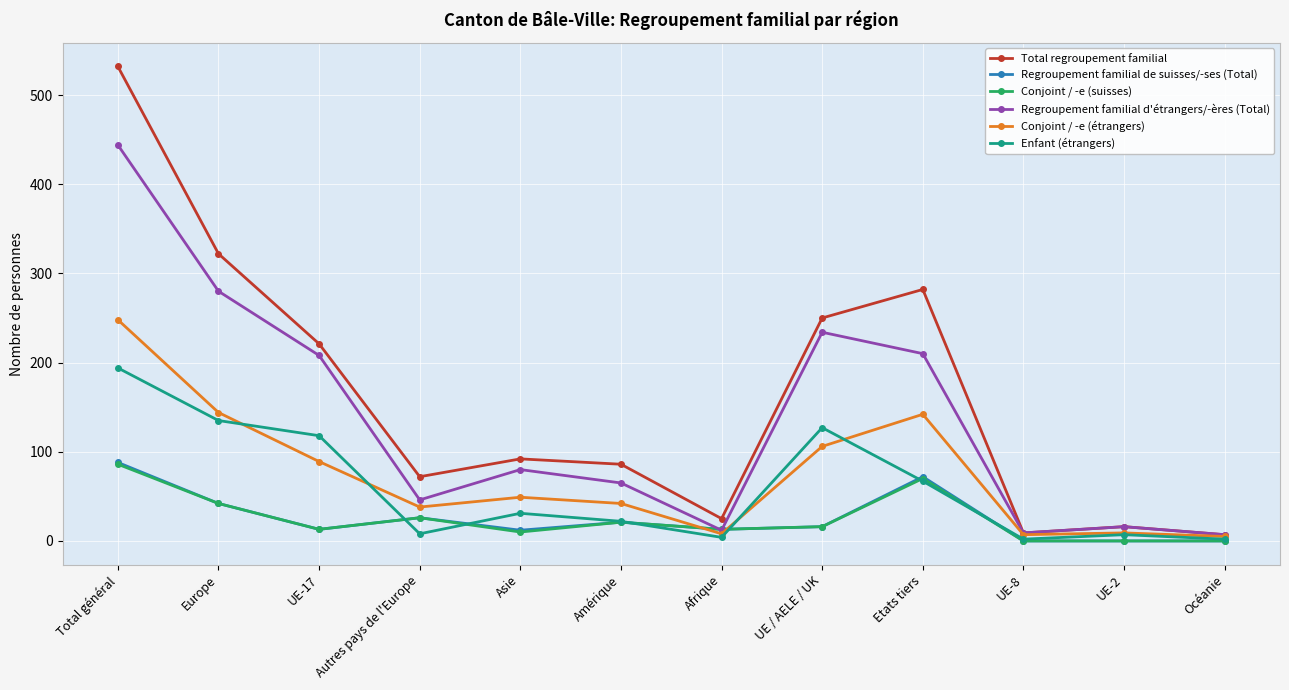

Which series has the largest range (max minus min)?

Total regroupement familial